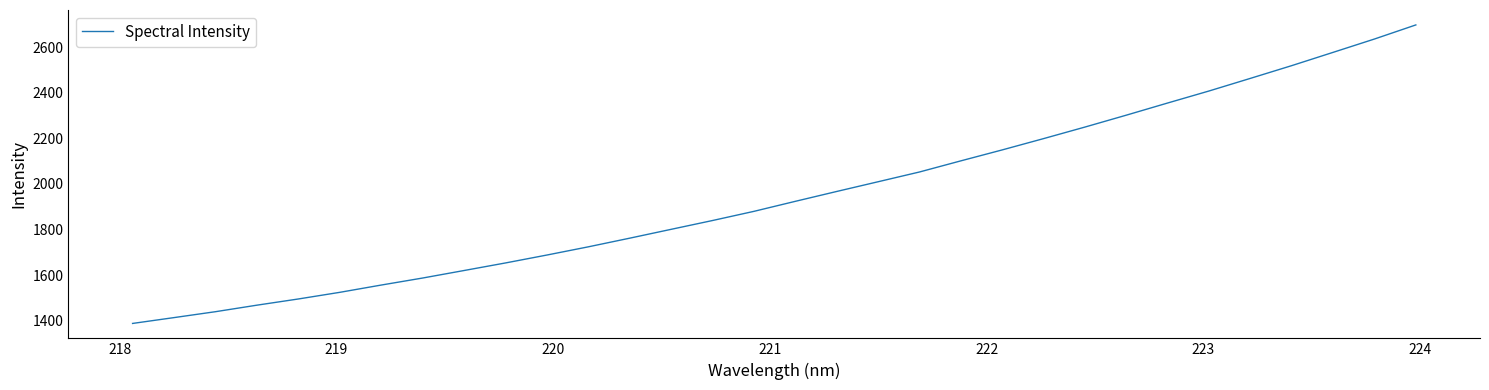

What is the maximum value shown in the chart?

2697.2